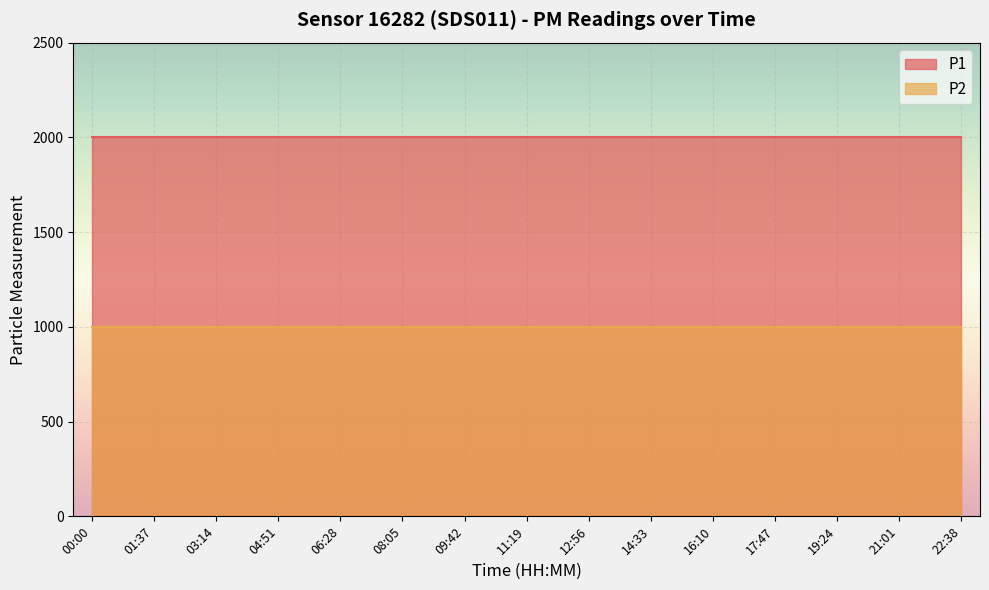

What is the label of the 4th point from the right?

17:47